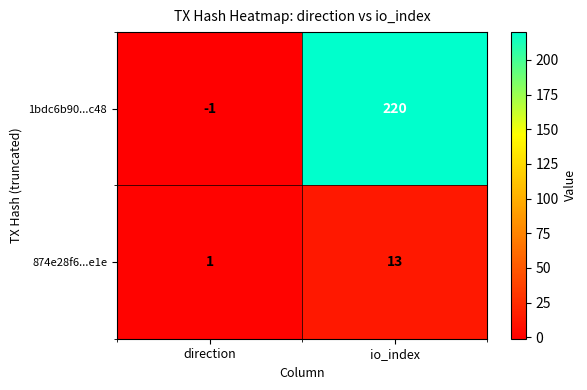

At which category is the sum across all series the highest?

io_index